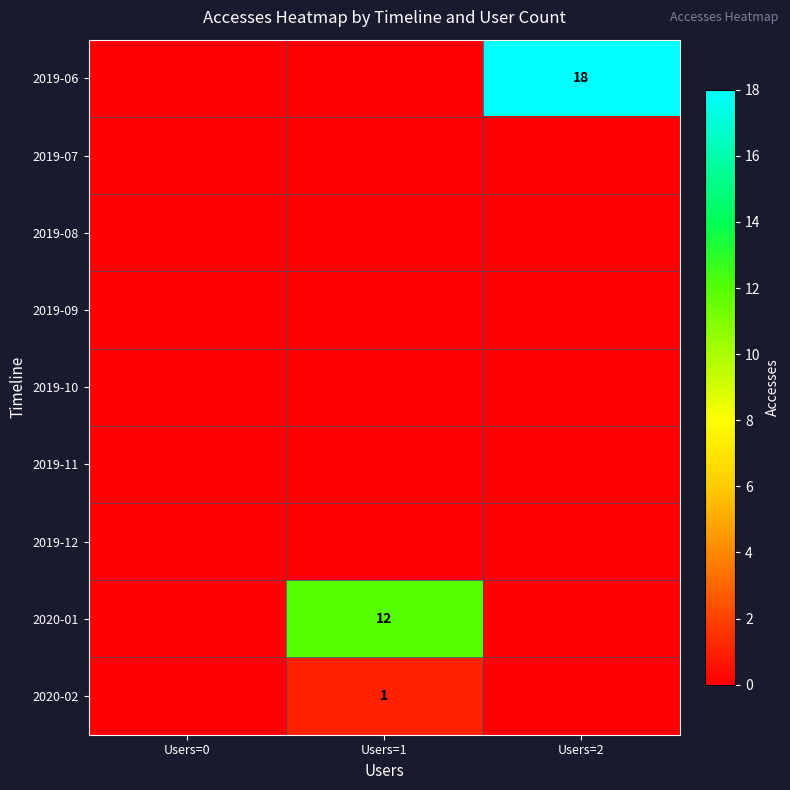

Is it true that 2020-02 equals 2 at Users=1?

False